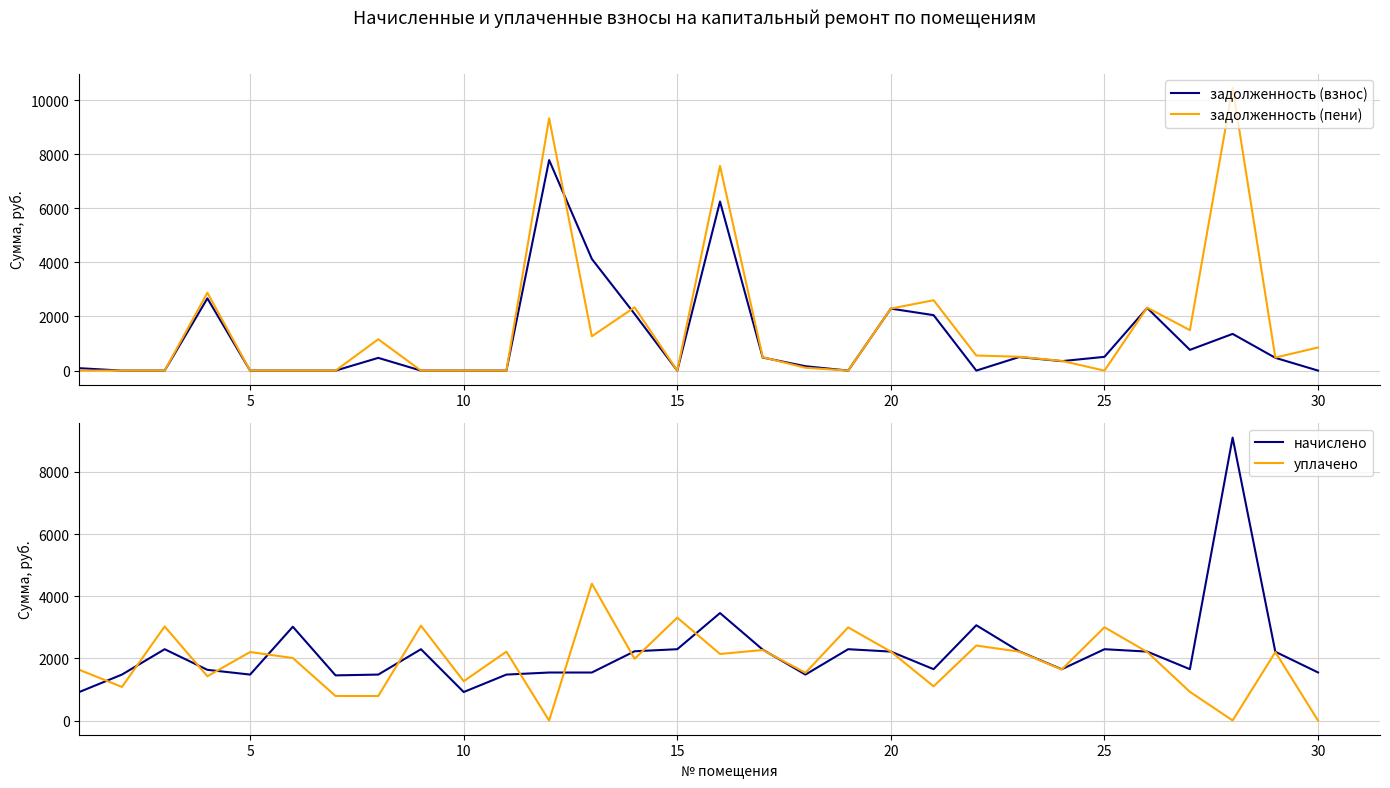

What are all the series names shown in the legend?

задолженность (взнос), задолженность (пени), начислено, уплачено